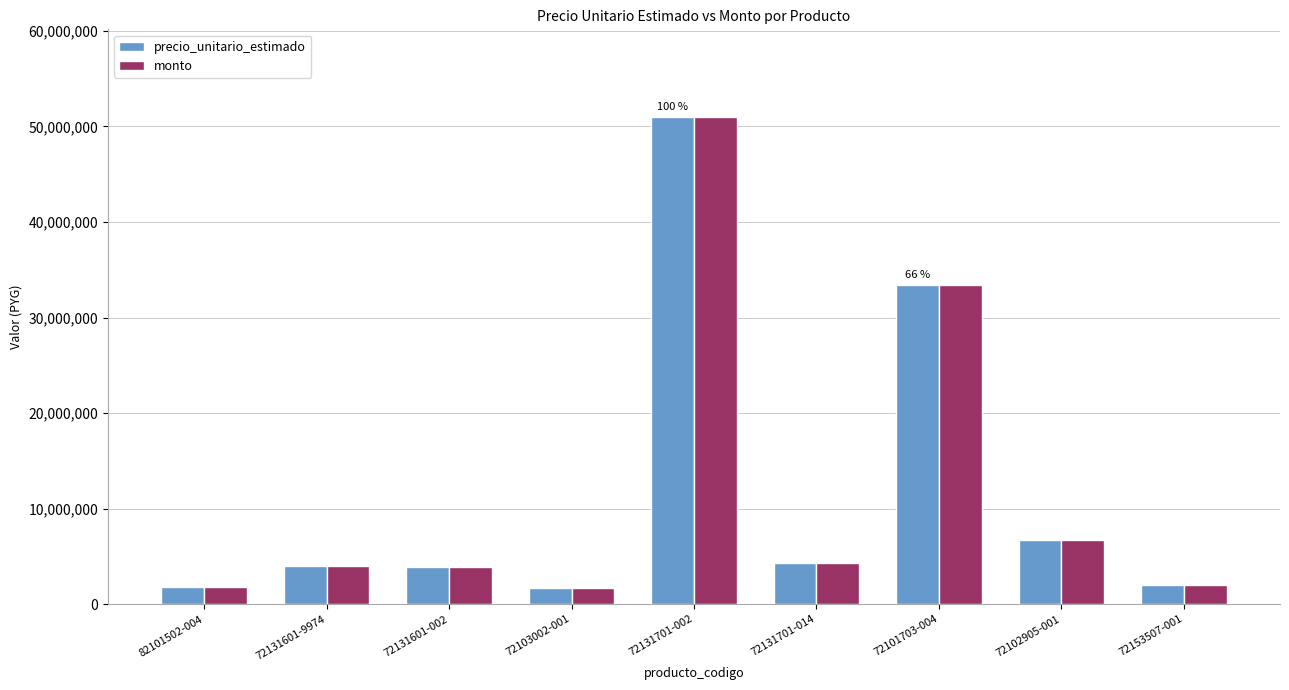

What is the total value across all series at 72131701-014?

8528870